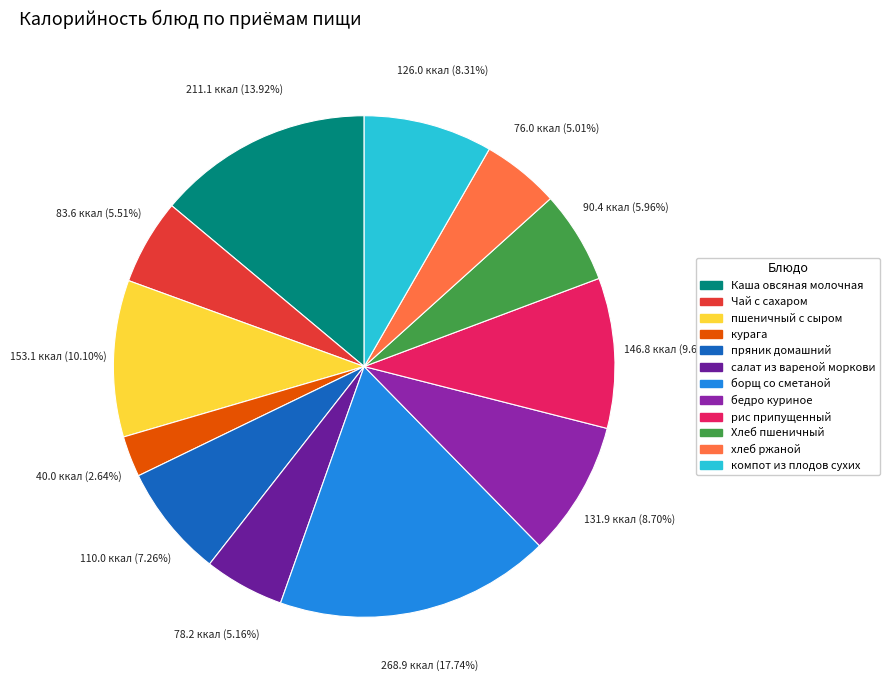

Does any single category account for the majority?

No